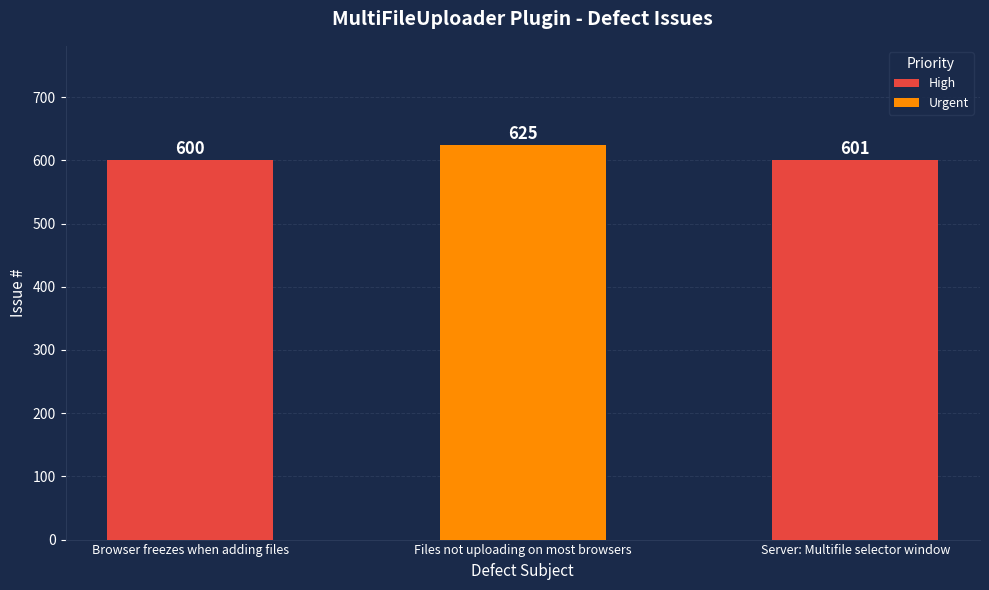

What is the difference between the highest and lowest values at Files not uploading on most browsers?

625